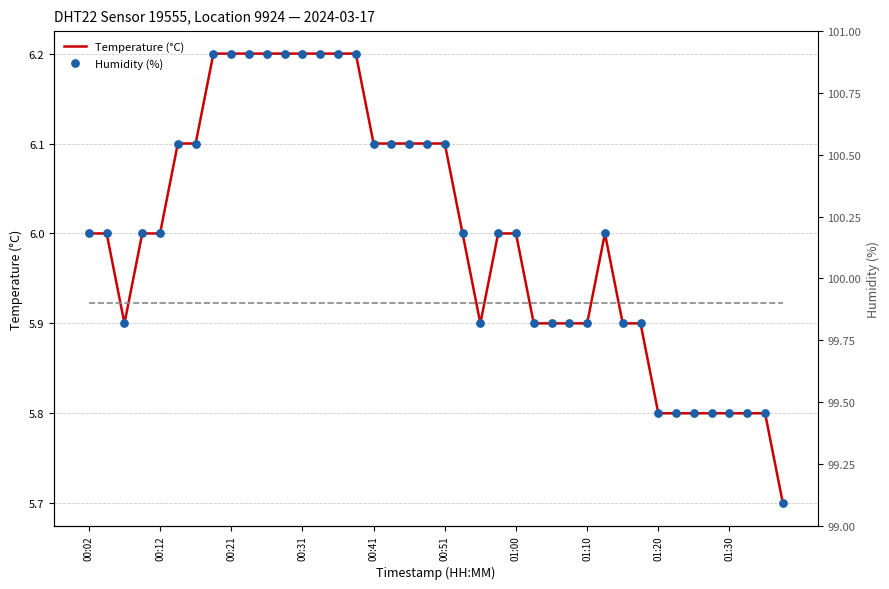

Is the value of Humidity (%) at 11 greater than the value of Temperature (°C) at 36?

Yes